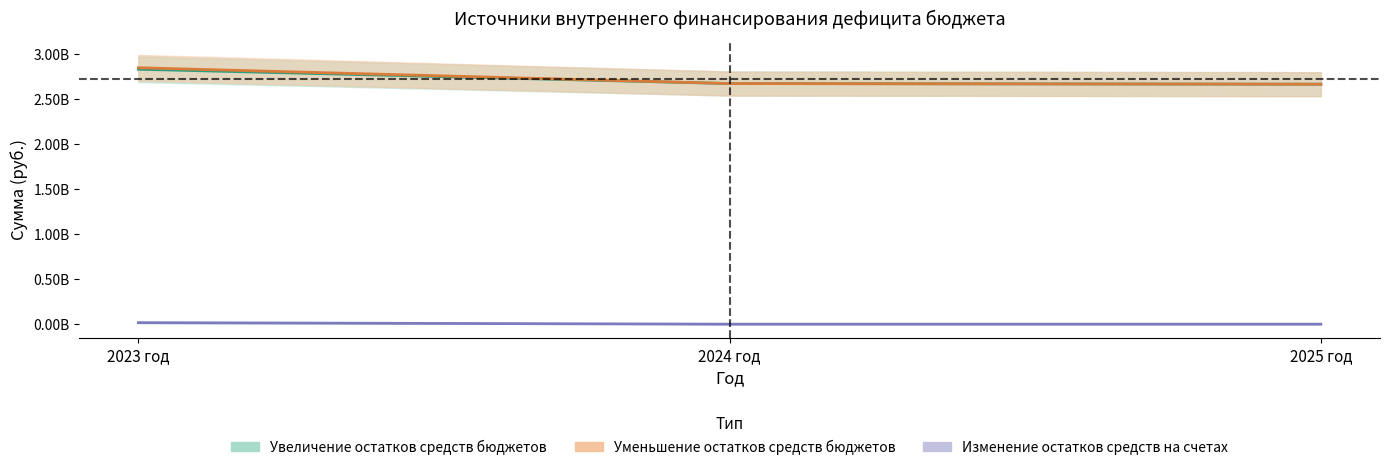

Reading left to right, list all the values displayed in this chart.

Увеличение остатков средств бюджетов: 2023 год=2832495635	2024 год=2673537286	2025 год=2666505019
Уменьшение остатков средств бюджетов: 2023 год=2849318159	2024 год=2673537286	2025 год=2666505019
Изменение остатков средств на счетах: 2023 год=16822524	2024 год=0	2025 год=0